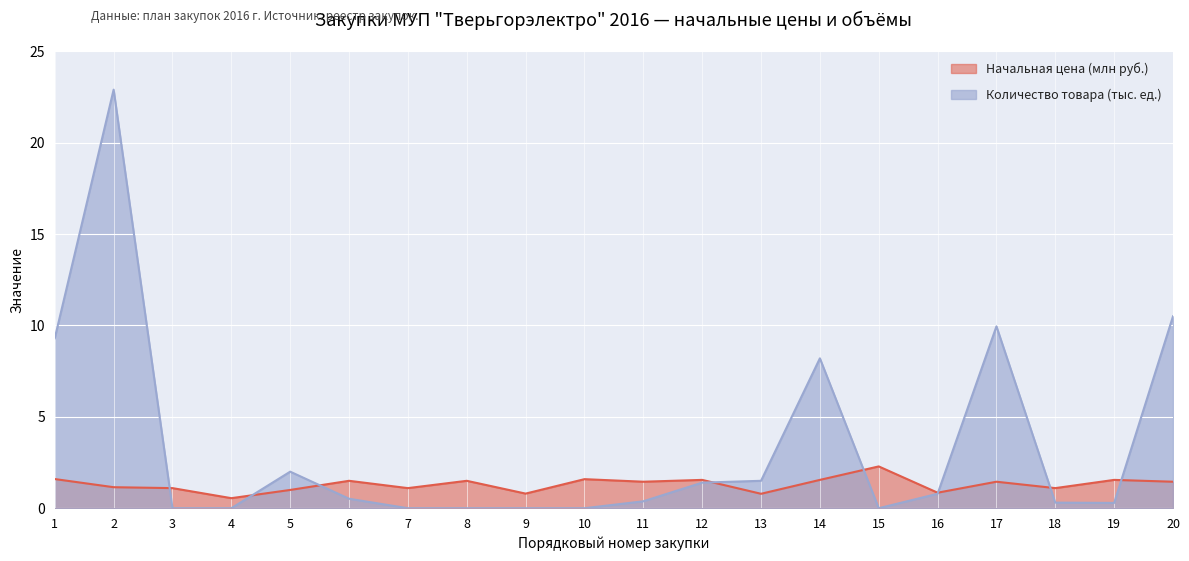

Between 10 and 12, which series saw the biggest shift?

Количество товара (тыс. ед.)